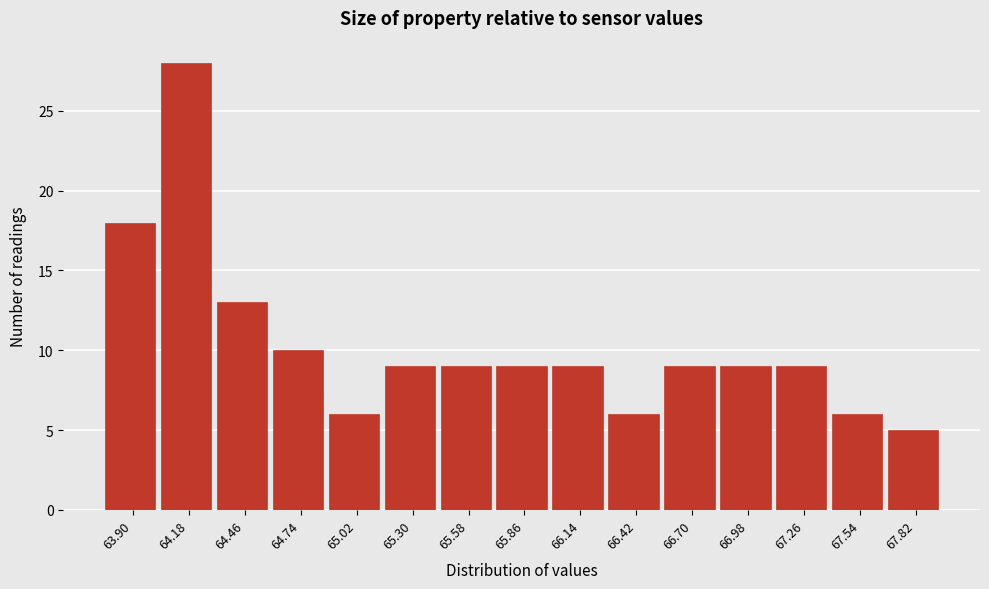

Reading right to left, extract all data points from this chart.

5	6	9	9	9	6	9	9	9	9	6	10	13	28	18